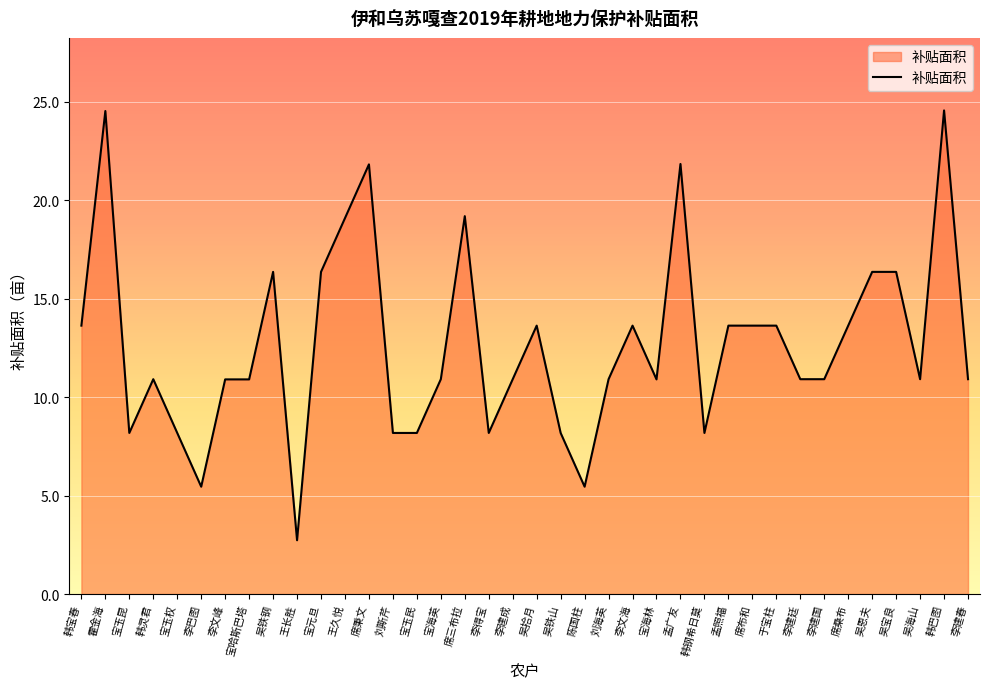

True or false: the data has more than 2 interior local peaks.

True